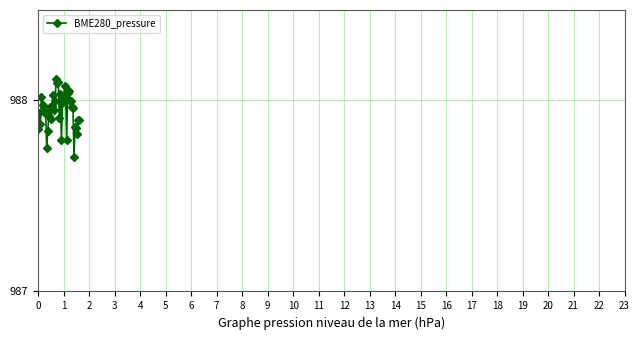

How many lines are shown in the chart?

1